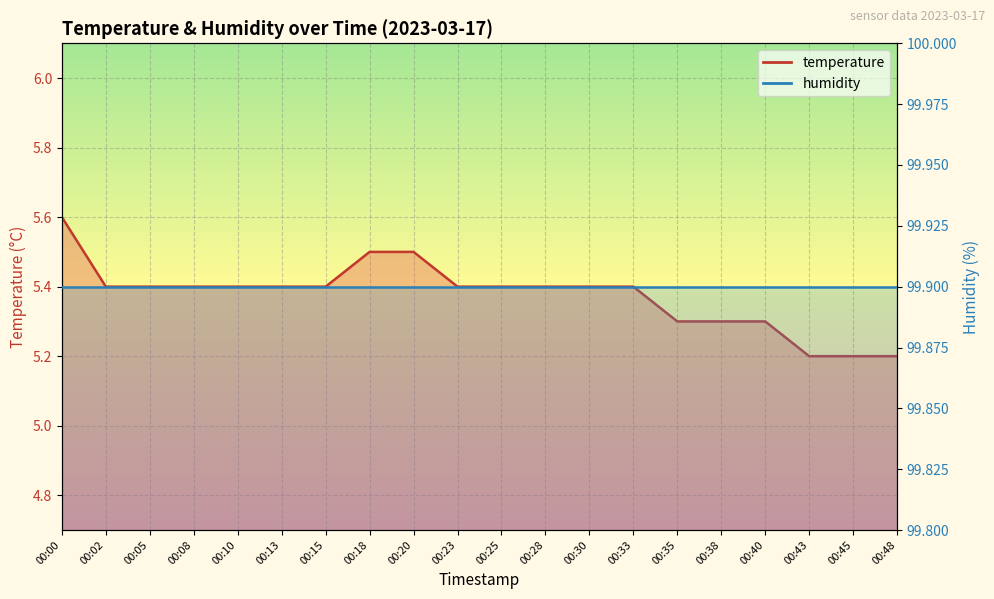

Rank the categories by value from lowest to highest.

00:43, 00:45, 00:48, 00:35, 00:38, 00:40, 00:02, 00:05, 00:08, 00:10, 00:13, 00:15, 00:23, 00:25, 00:28, 00:30, 00:33, 00:18, 00:20, 00:00